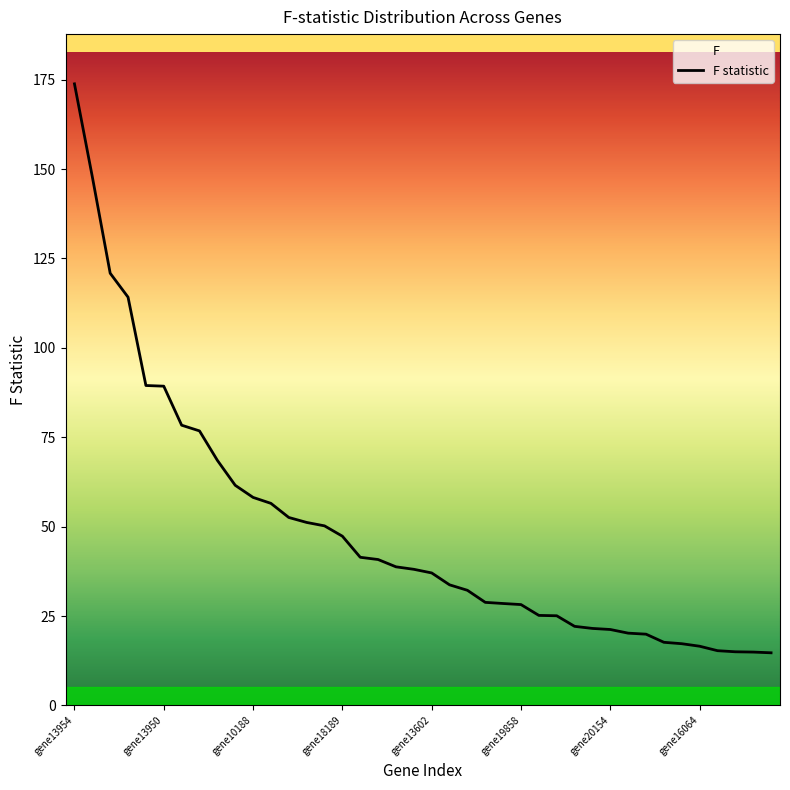

At which category does the chart reach its peak across all series?

gene13954